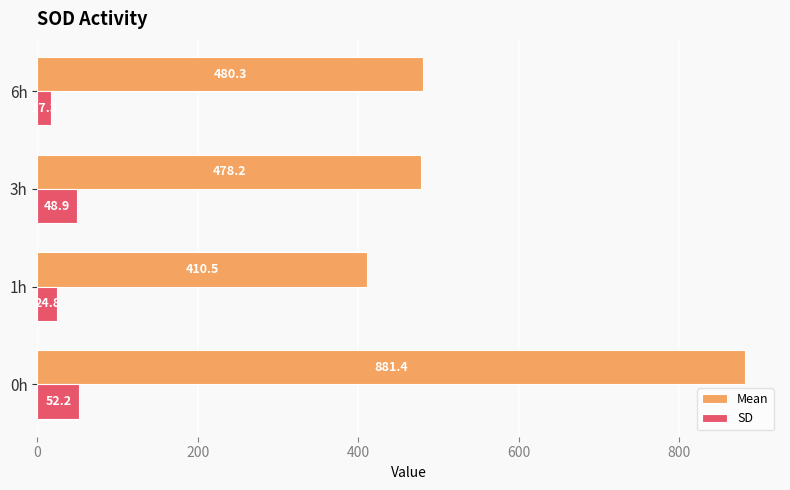

At which category is the sum across all series the highest?

0h